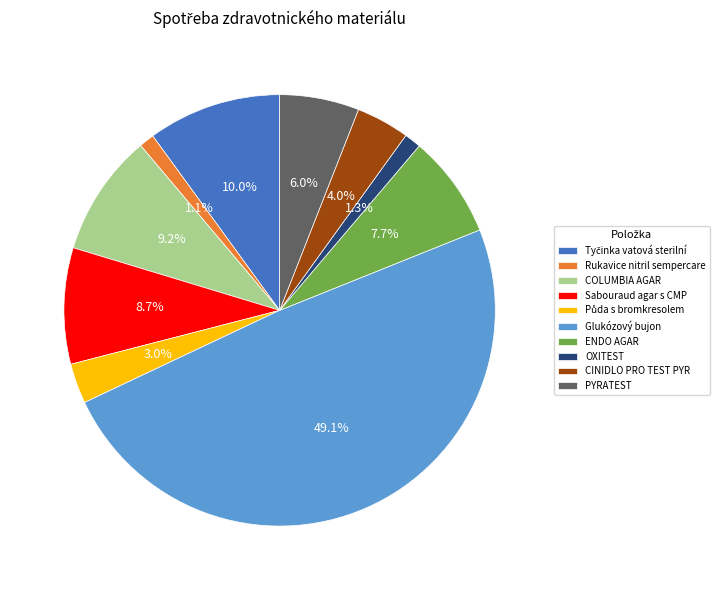

Is PYRATEST the majority of the pie?

No